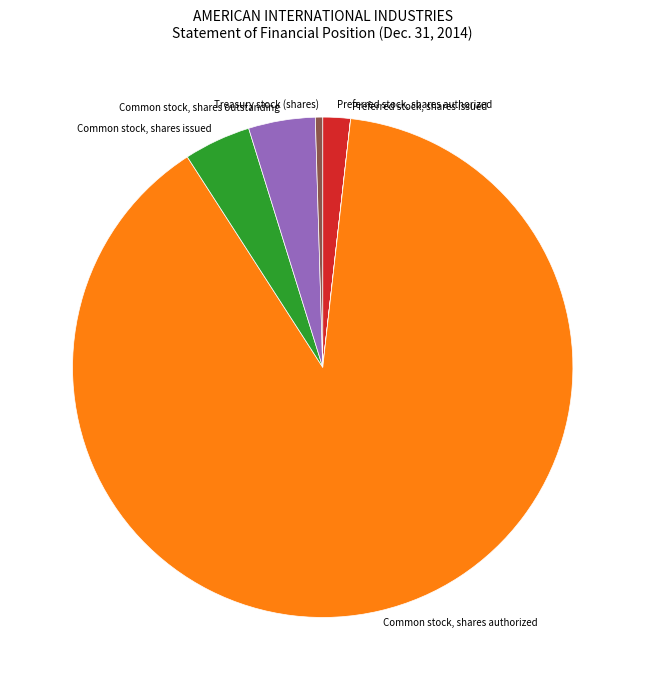

Which slice is the largest?

Common stock, shares authorized